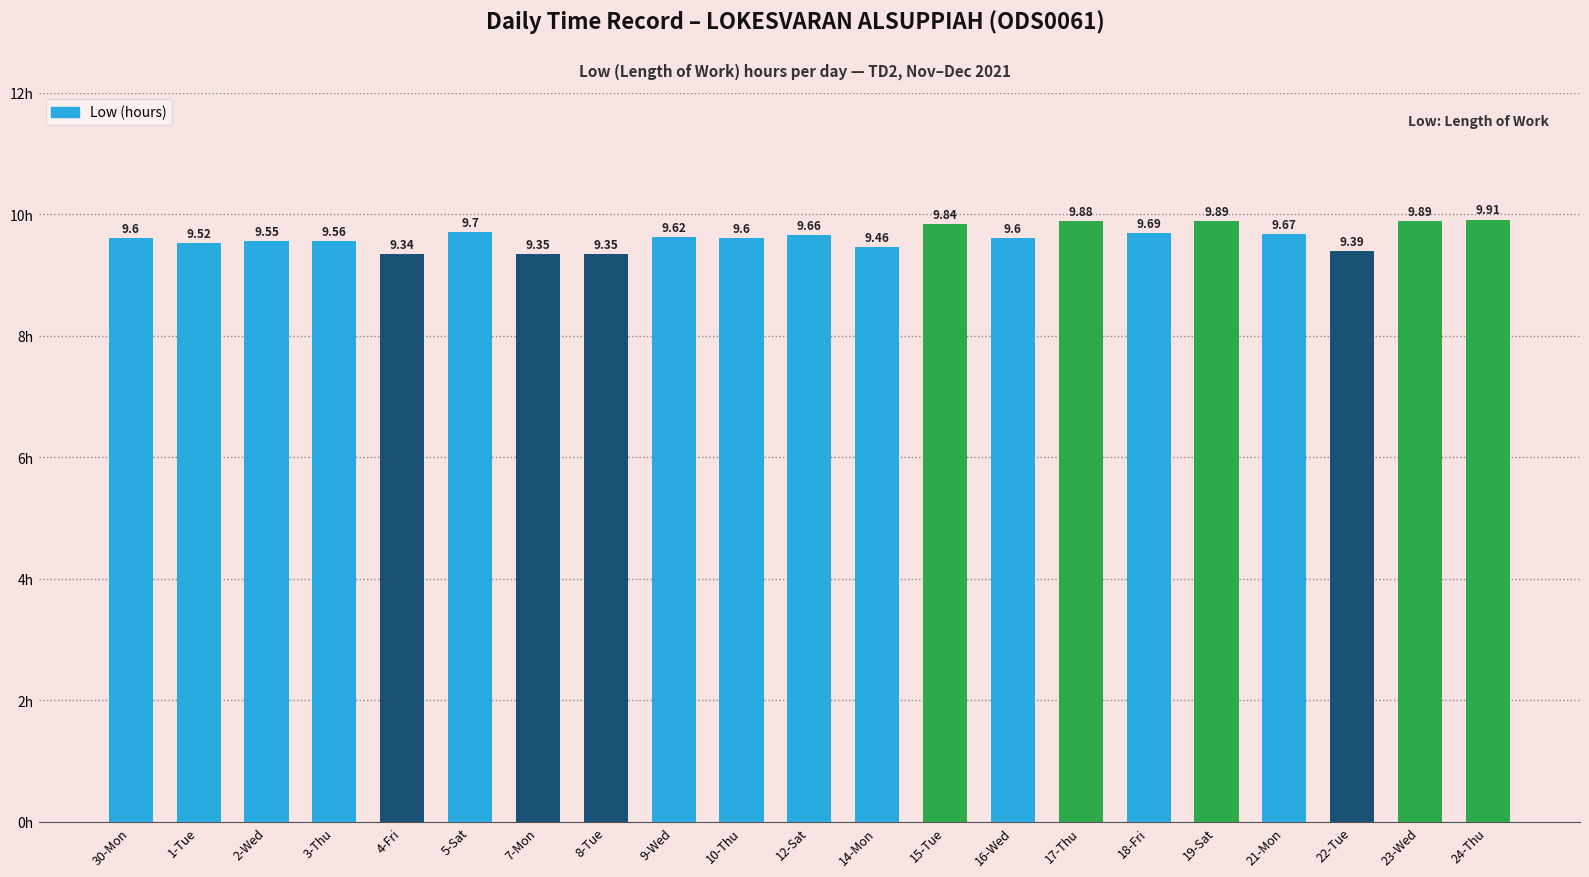

What is the change in value from 21-Mon to 24-Thu?

+0.2